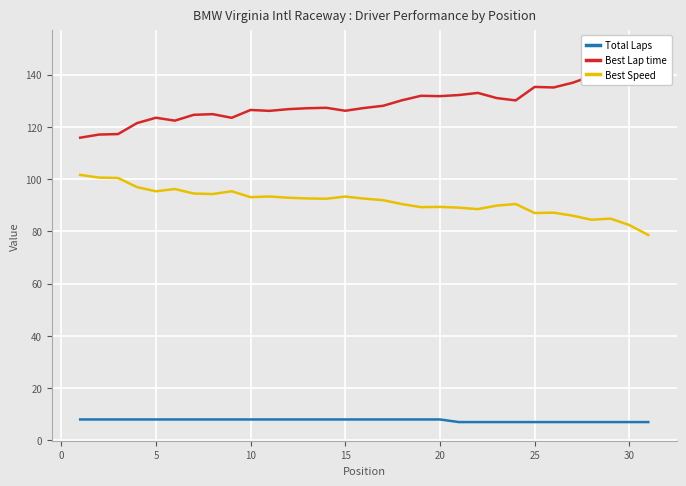

Is this an area chart (filled region under the line)?

No